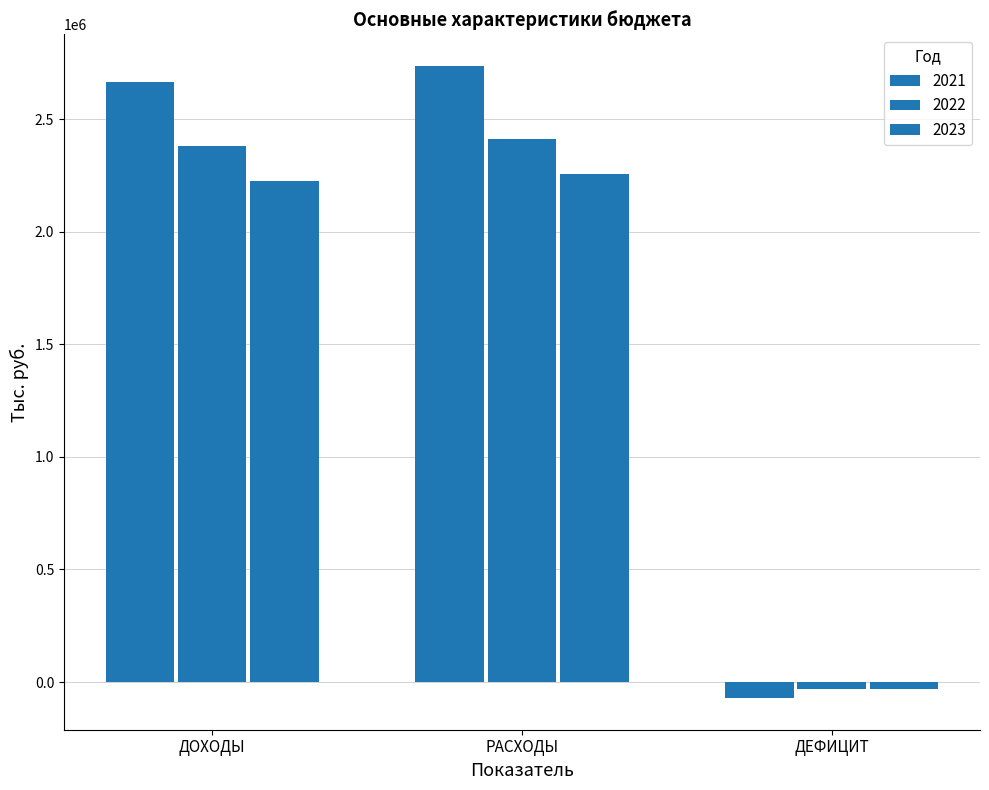

Where is 2022 nearest to the value 1191346?

ДОХОДЫ